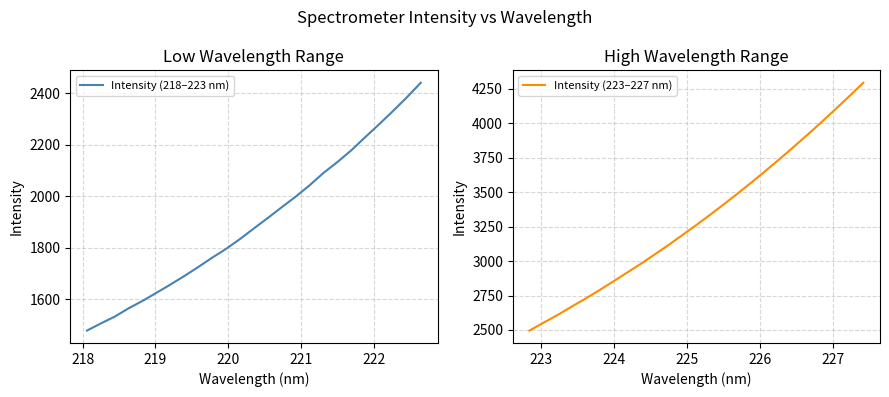

What is the highest value of the Intensity (218–223 nm) series?

2440.8